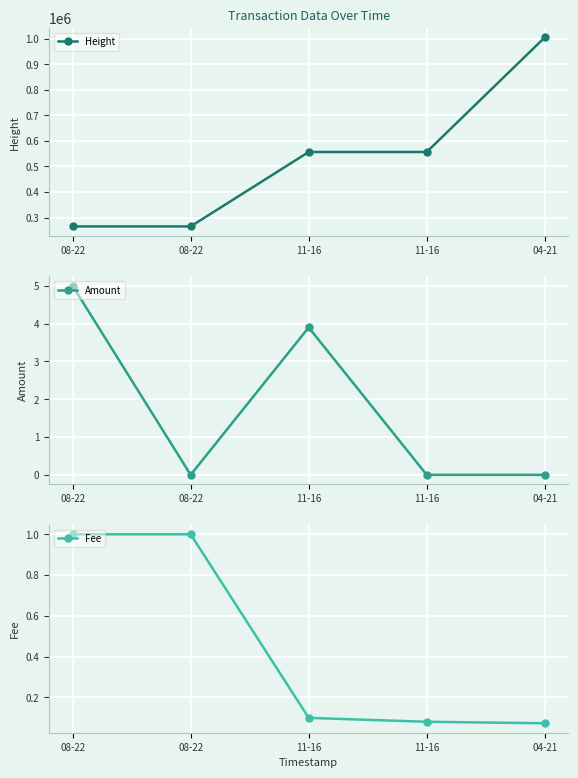

Reading left to right, transcribe all the data shown in this chart.

Height: 265189.0	265191.0	556776.0	556777.0	1005560.0
Amount: 5.0	0.0	3.9	0.0	0.0
Fee: 1.0	1.0	0.1	0.1	0.1